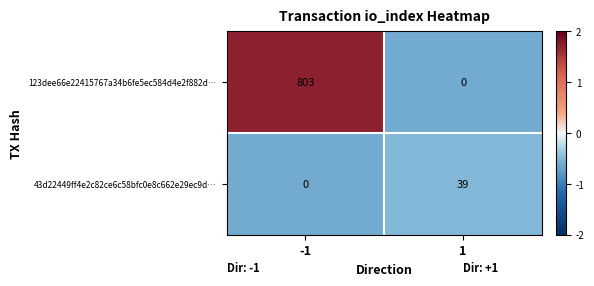

What is the total value across all series at -1?

803